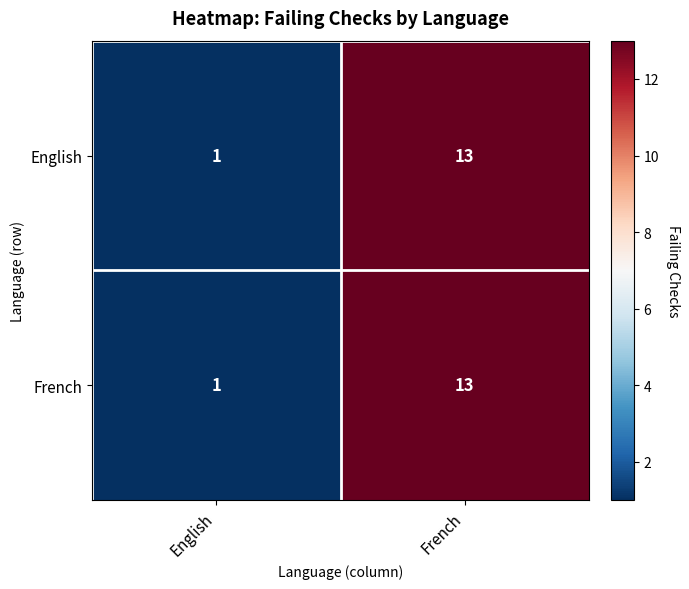

Reading right to left, extract all data points from this chart.

English: 13	1
French: 13	1